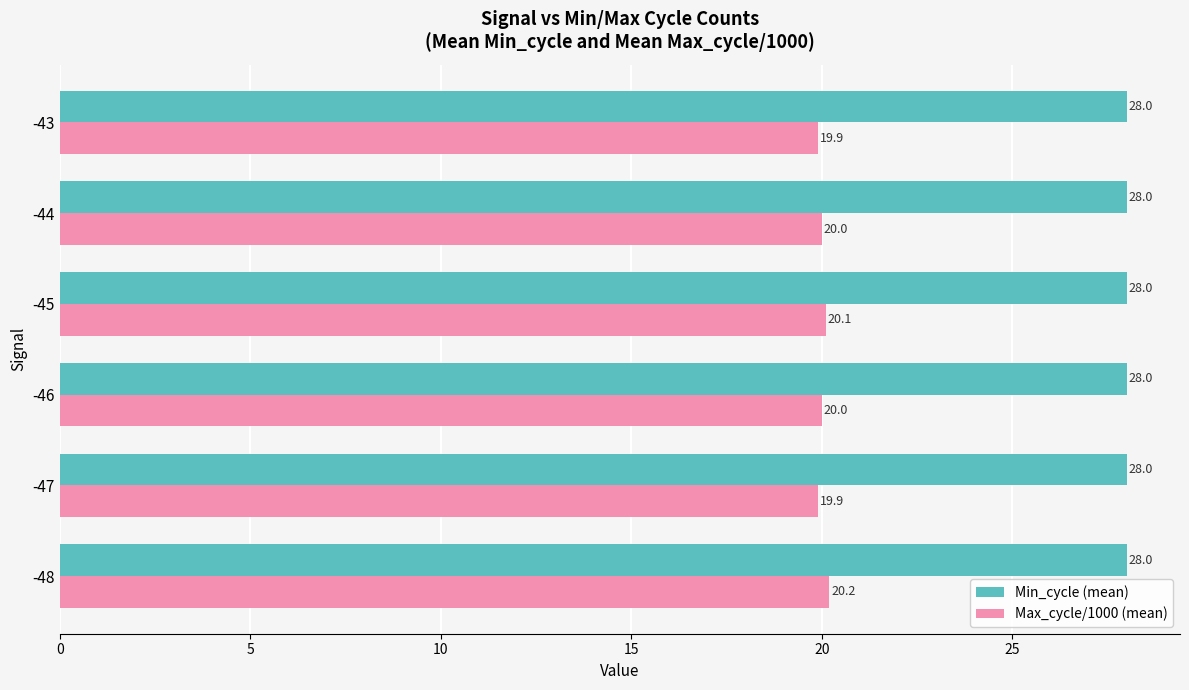

What is the average value of the Max_cycle/1000 (mean) series?

20.0